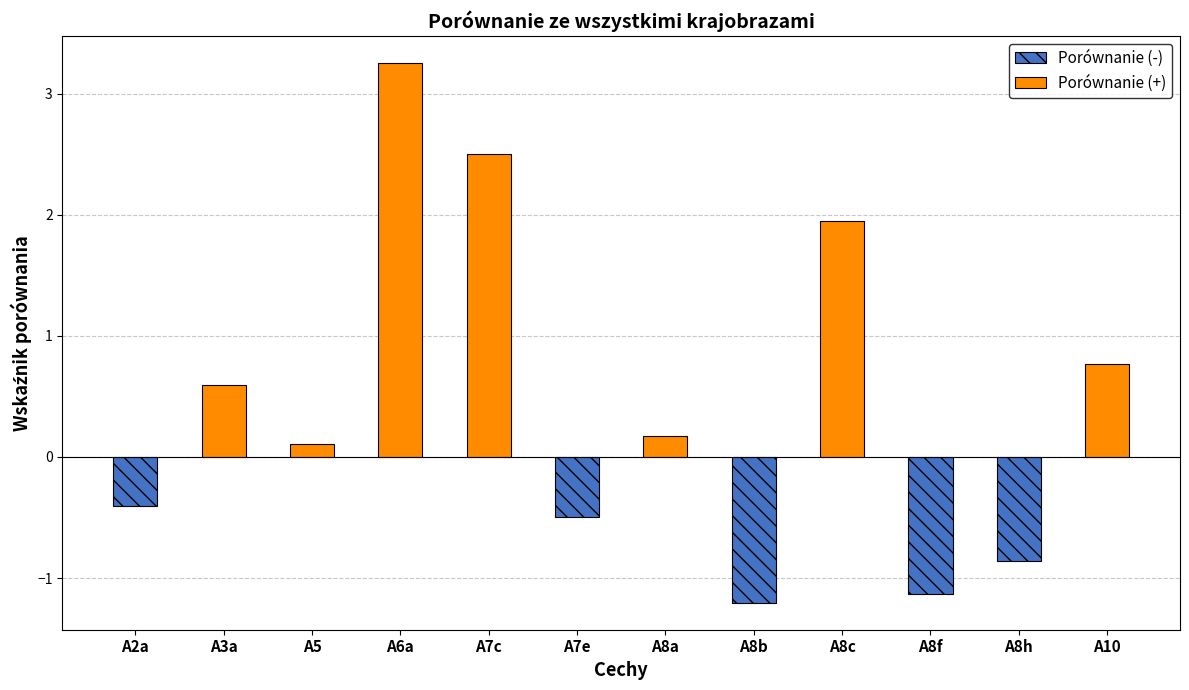

What is the value of the 10th bar from the left?

-1.1